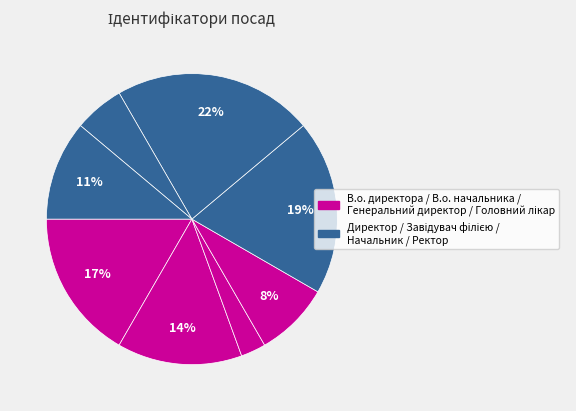

Count the number of slices in the pie.

8